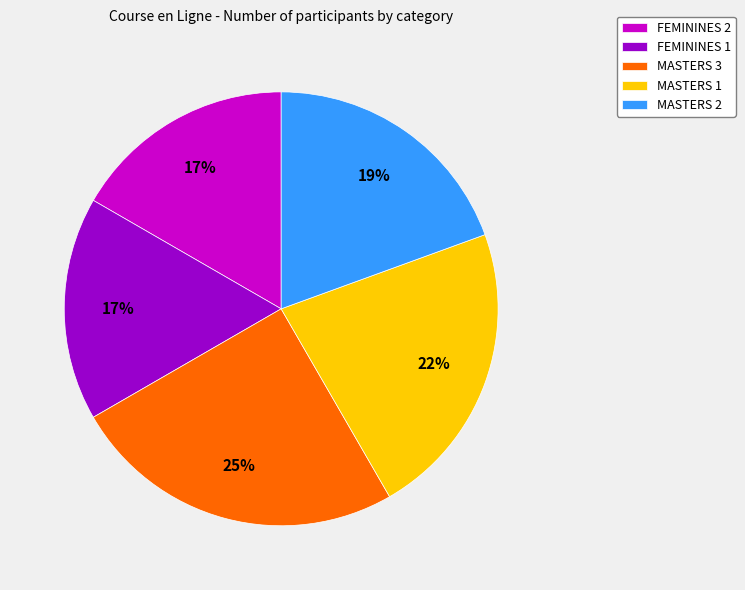

Which has a higher value, MASTERS 2 or MASTERS 3?

MASTERS 3